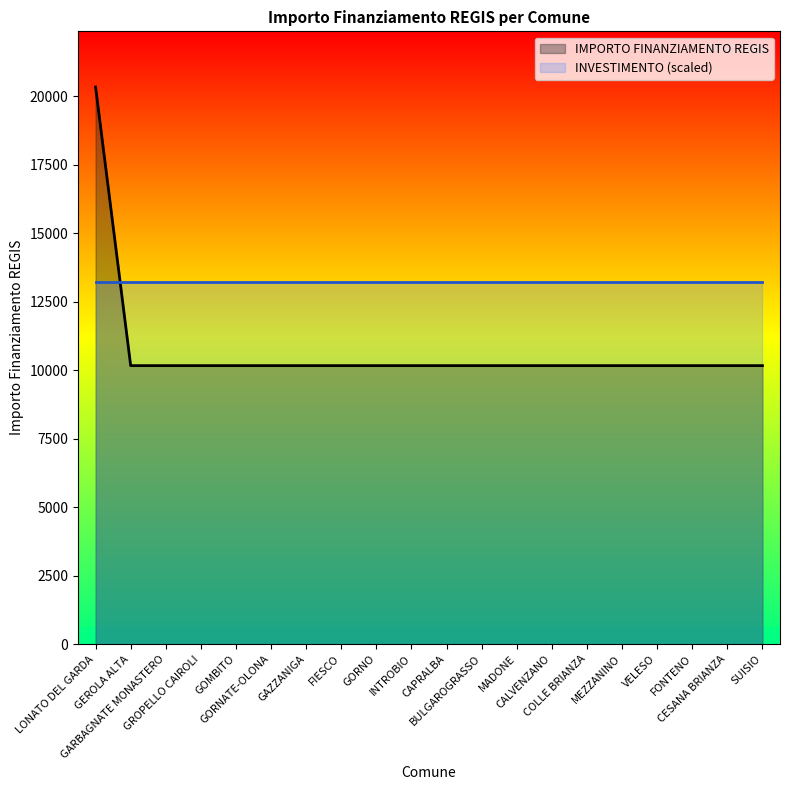

Reading left to right, list all the values displayed in this chart.

20344	10172	10172	10172	10172	10172	10172	10172	10172	10172	10172	10172	10172	10172	10172	10172	10172	10172	10172	10172